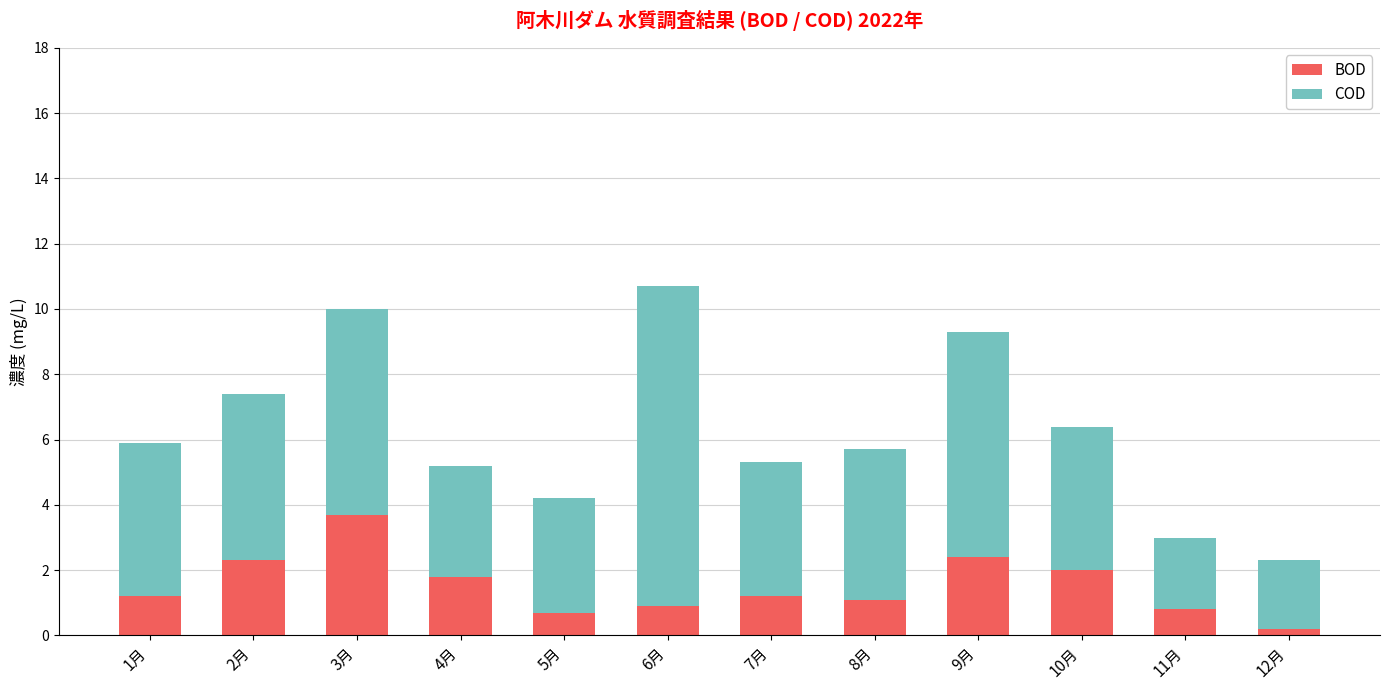

True or false: BOD has a value of 1.8 at 1月.

False